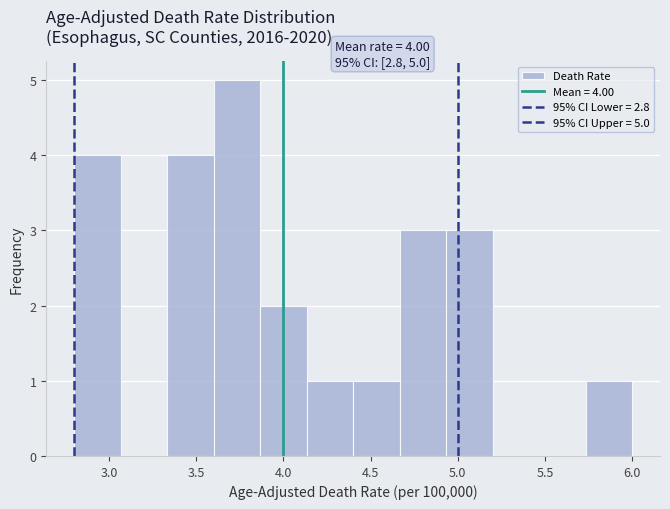

Over which range of the x-axis is the bar tallest?

3.60 to 3.85